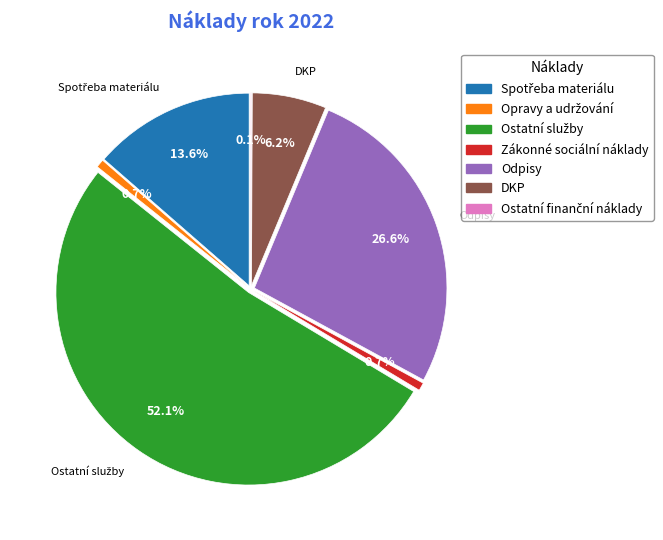

To the nearest percent, what is the combined percentage of Ostatní služby and Spotřeba materiálu?

66%